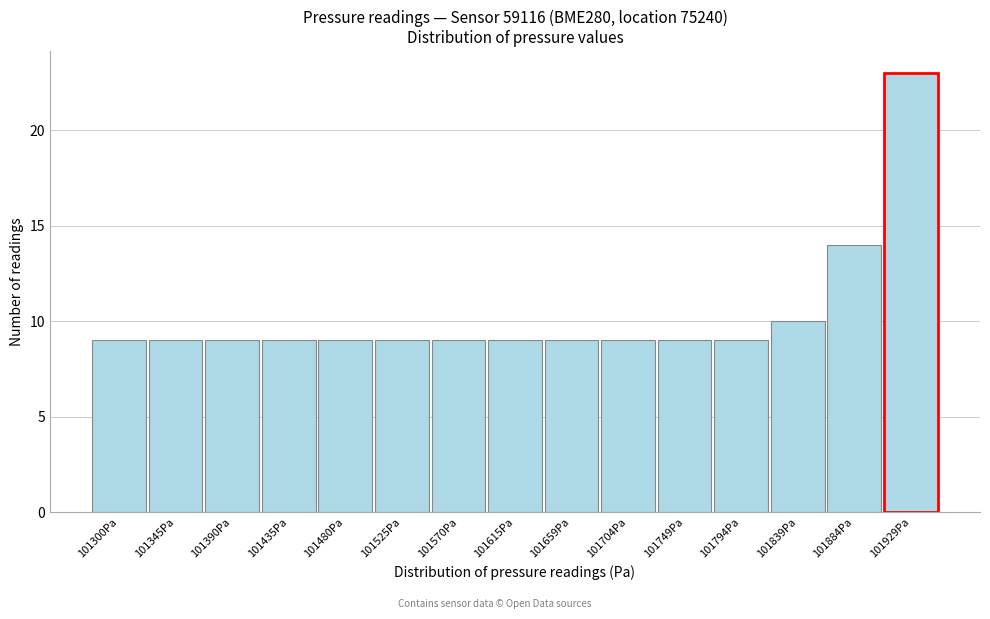

Reading right to left, list all the values displayed in this chart.

101929Pa=23	101884Pa=14	101839Pa=10	101794Pa=9	101749Pa=9	101704Pa=9	101659Pa=9	101615Pa=9	101570Pa=9	101525Pa=9	101480Pa=9	101435Pa=9	101390Pa=9	101345Pa=9	101300Pa=9